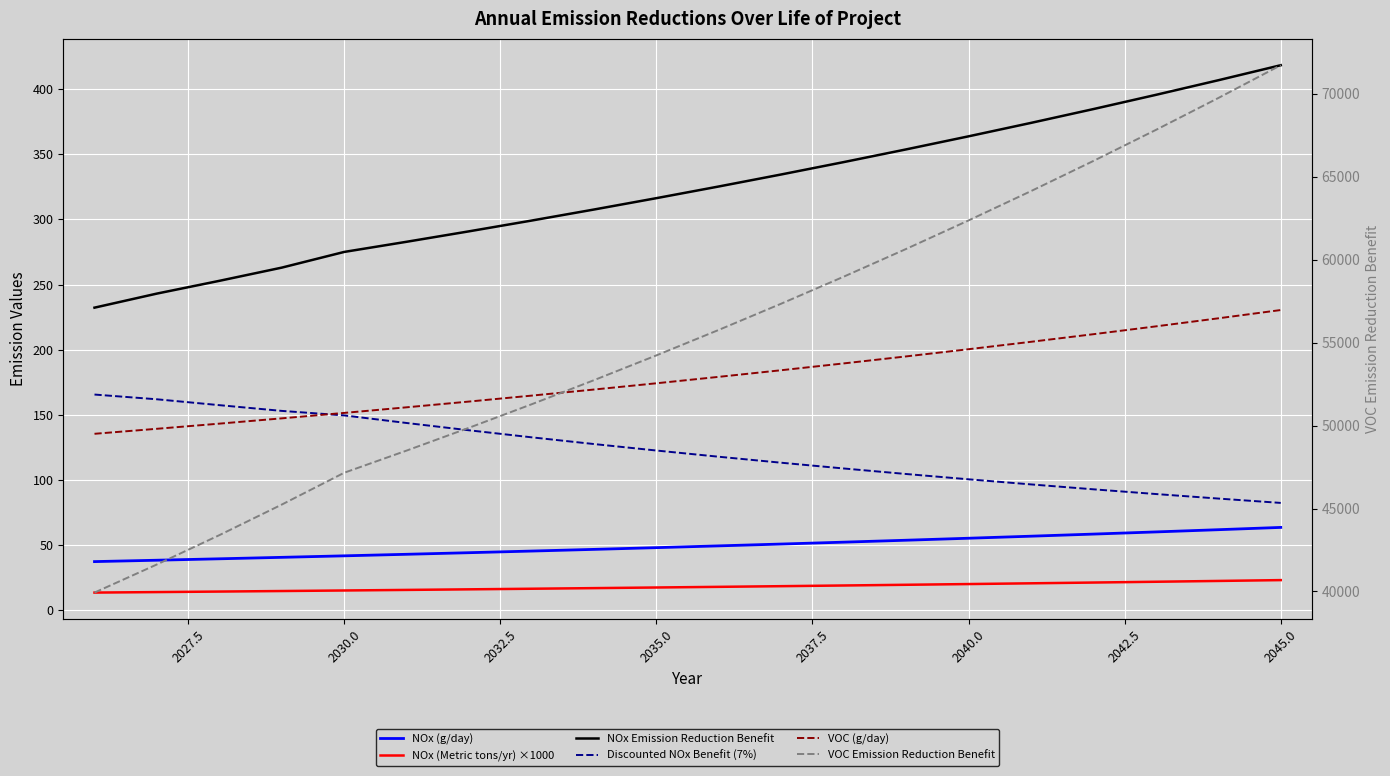

At which category does the chart reach its peak across all series?

2045.0